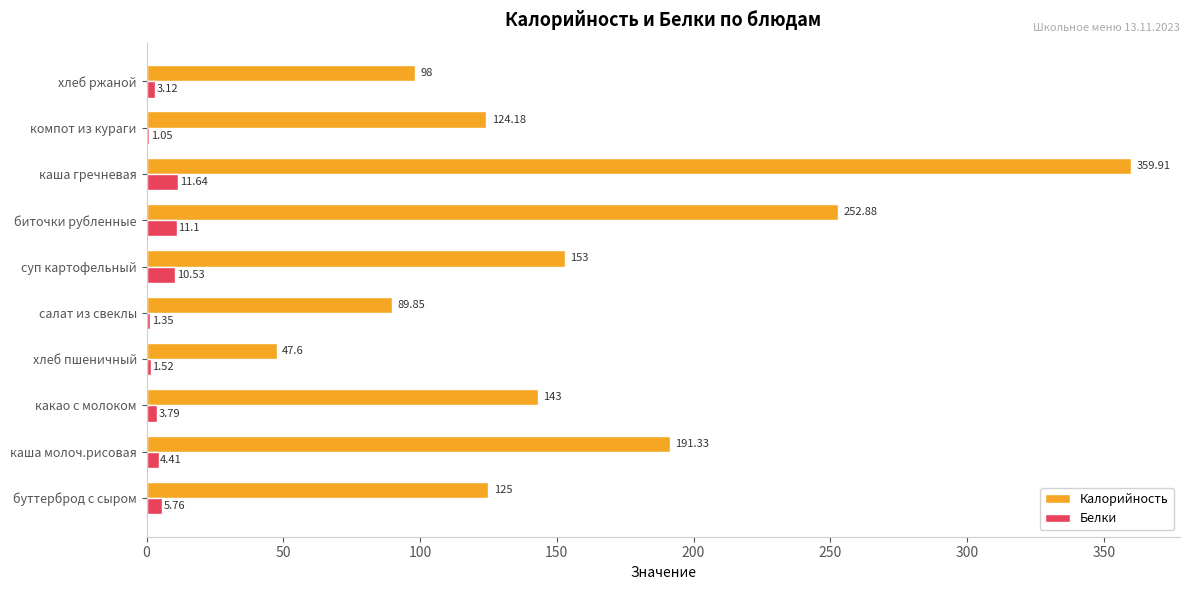

Is the value of Белки at буттерброд с сыром greater than the value of Калорийность at каша молоч.рисовая?

No